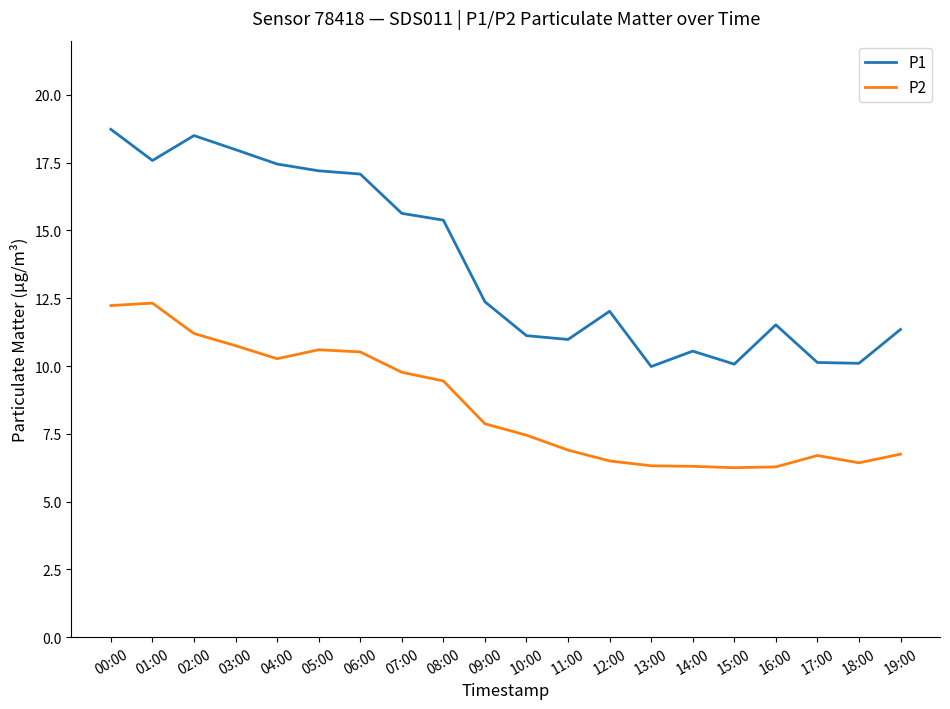

What is the difference between the P2 values at 10:00 and 06:00?

3.1